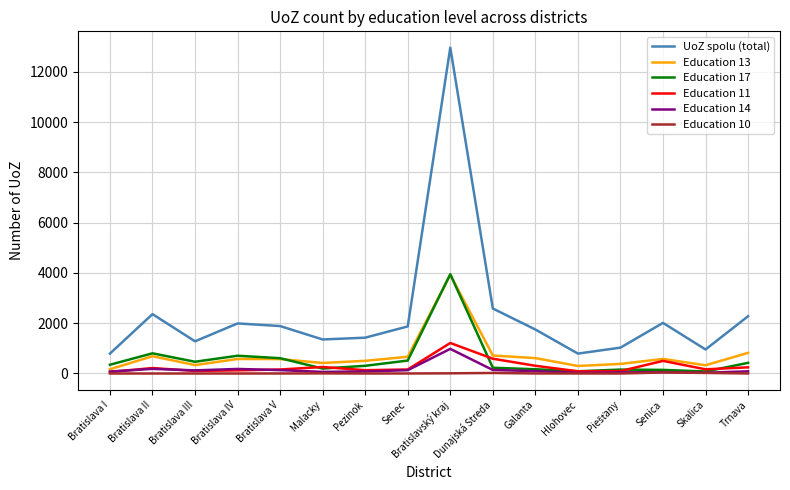

True or false: UoZ spolu (total) and Education 17 cross at least once.

False